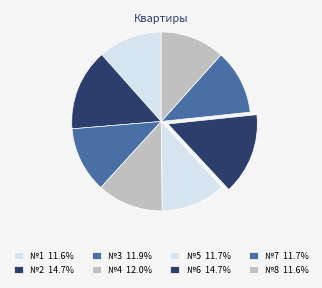

How many segments does this pie chart have?

8